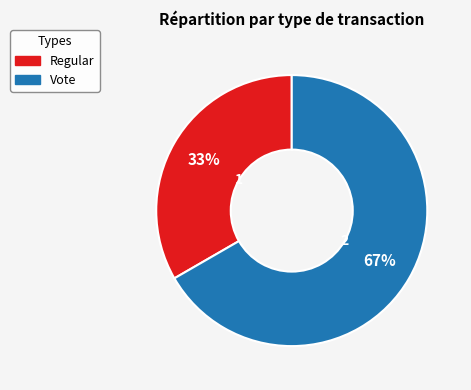

True or false: Vote accounts for 67% of the total.

True